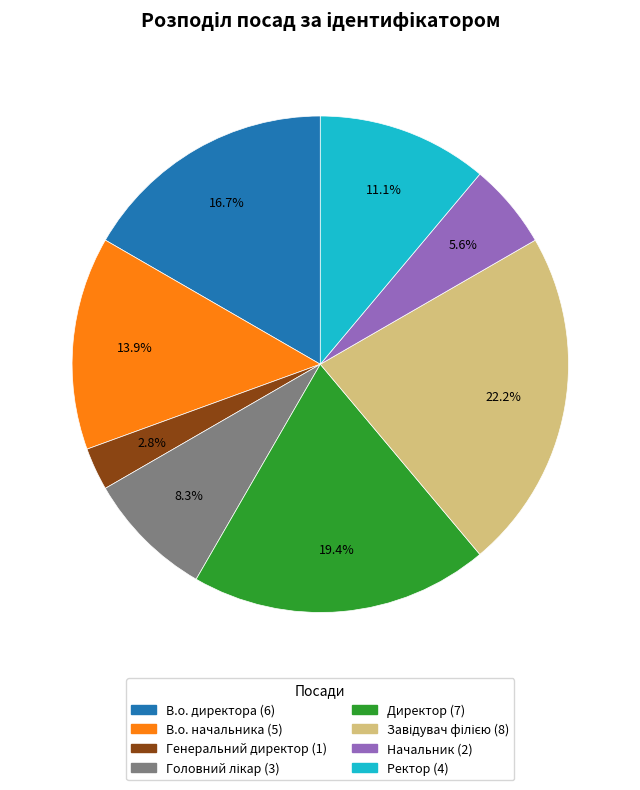

Which has a higher value, Ректор or Директор?

Директор